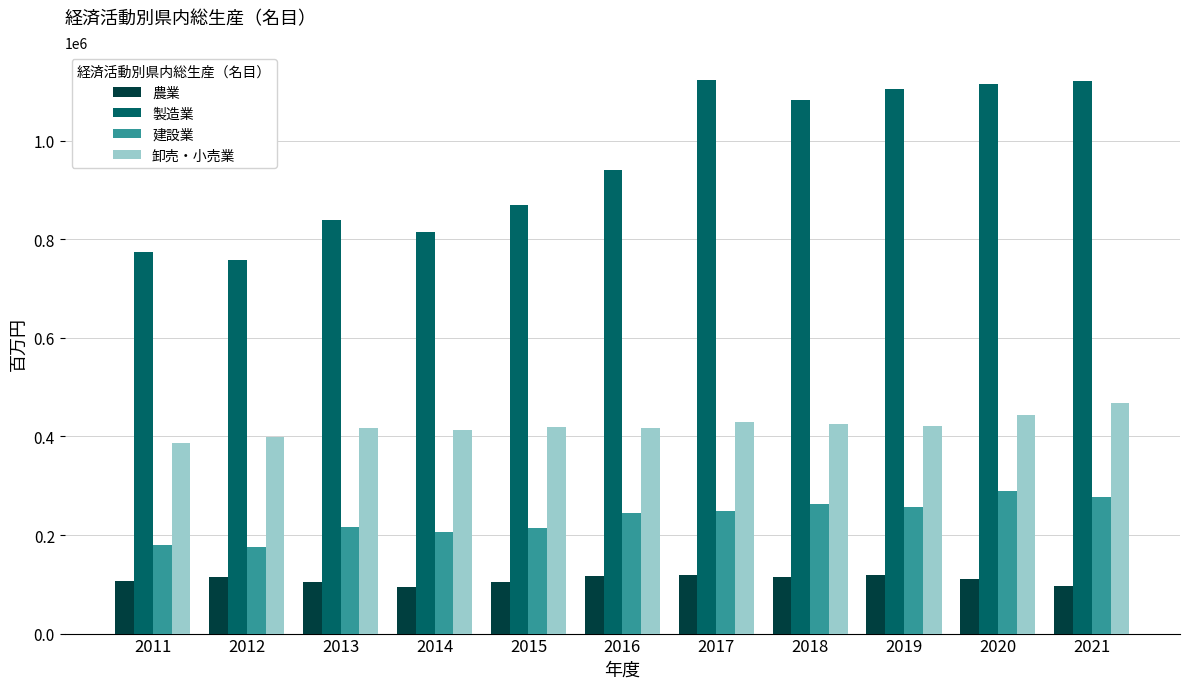

At how many categories does at least one series exceed 981178?

5